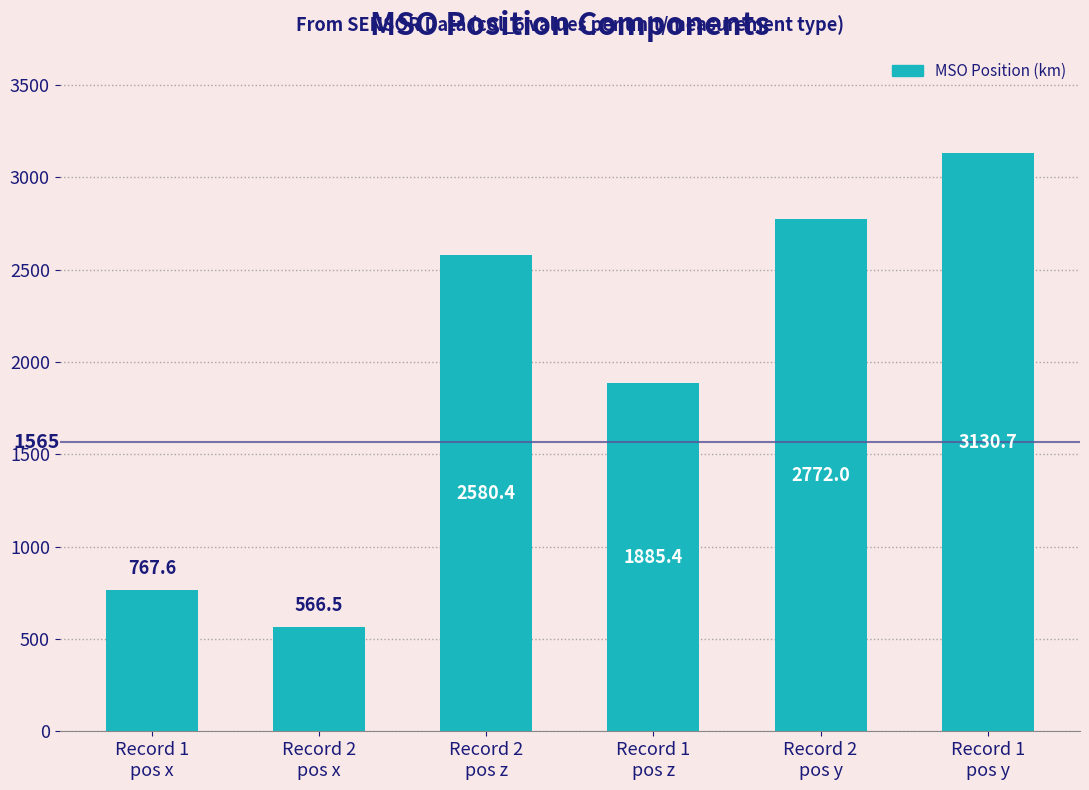

Where is the data nearest to the value 1848?

Record 1
pos z